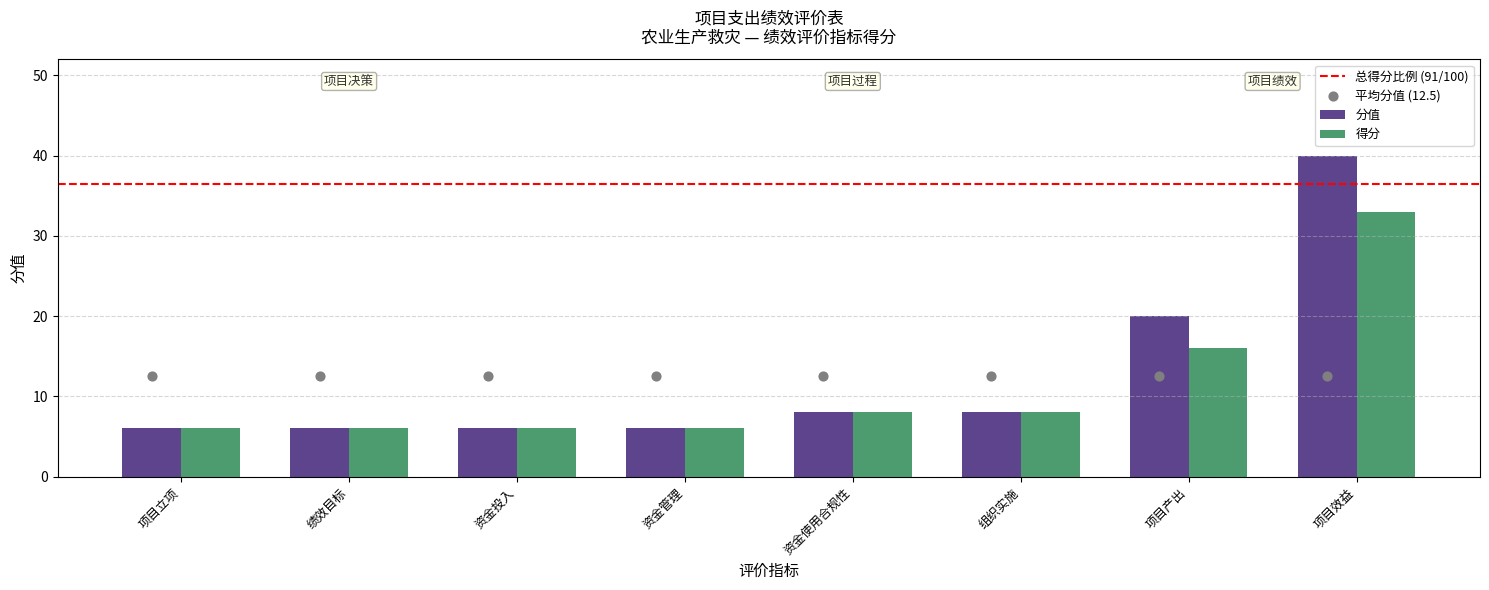

Is the value of 得分 at 资金投入 greater than the value of 分值 at 组织实施?

No